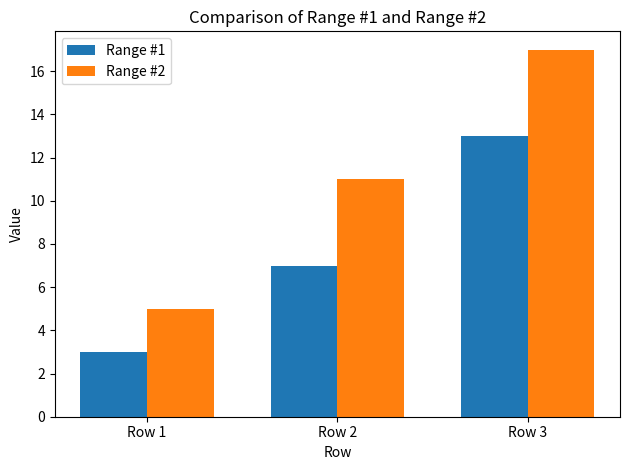

What is the difference between the highest and lowest values at Row 1?

2